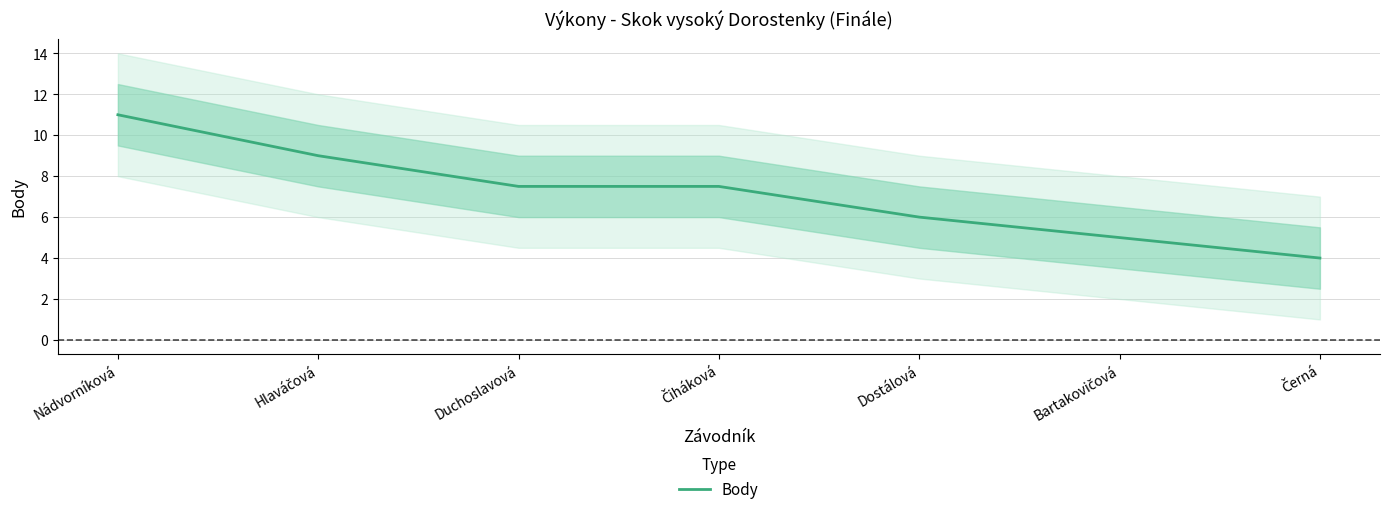

Does the chart display data point markers on the line(s)?

No